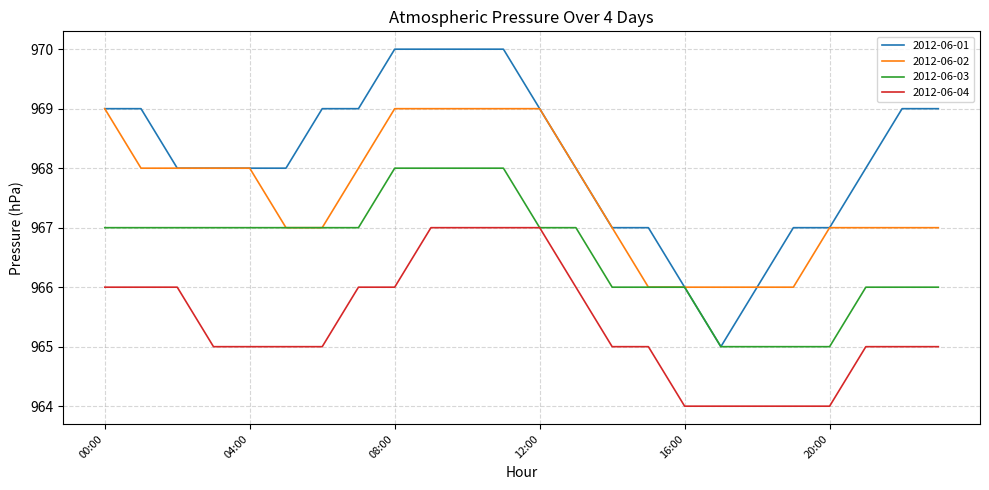

What is the maximum value shown in the chart?

970